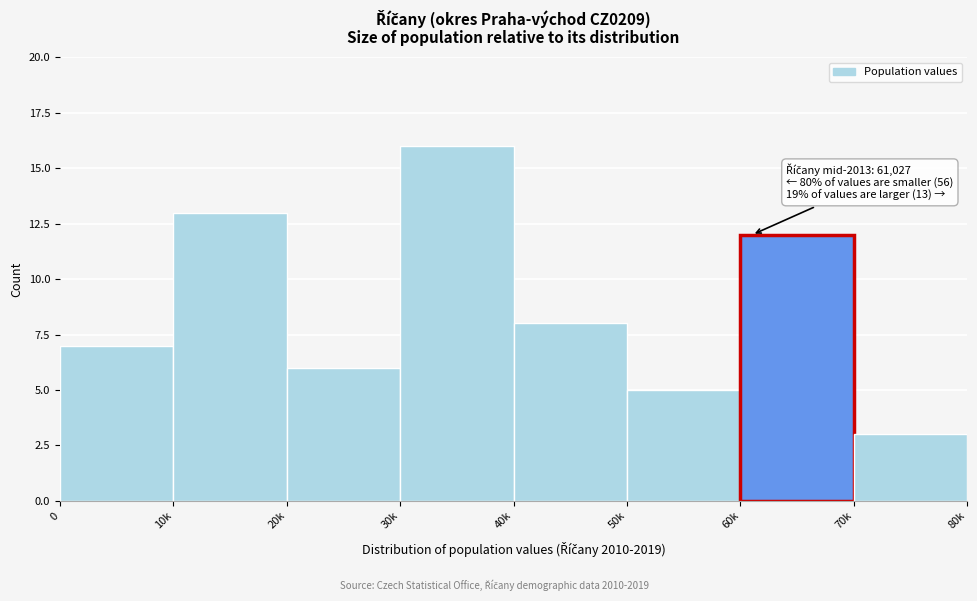

Reading left to right, transcribe all the data shown in this chart.

7	13	6	16	8	5	12	3